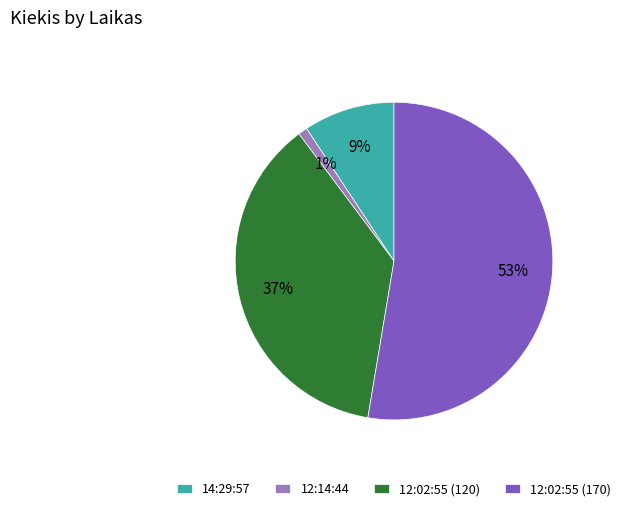

Which has a higher value, 12:02:55 (170) or 12:02:55 (120)?

12:02:55 (170)